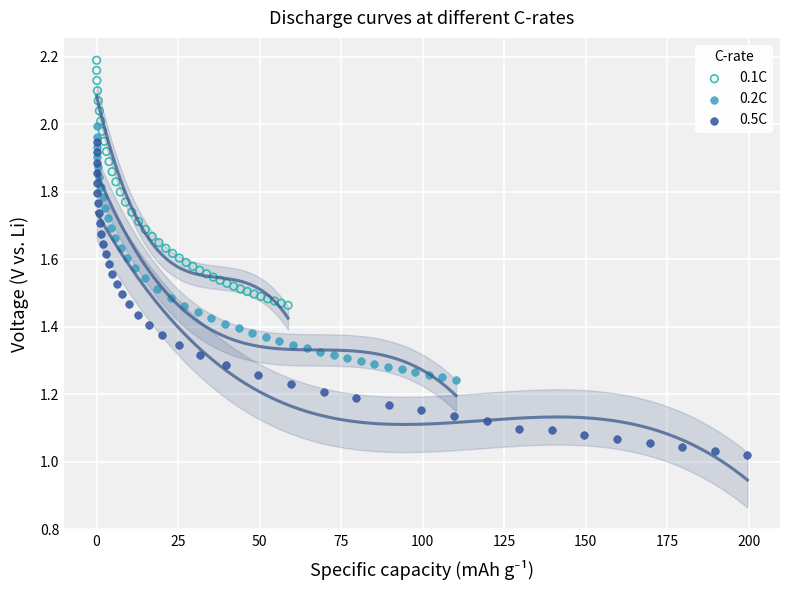

Which series reaches the minimum Y coordinate?

0.5C